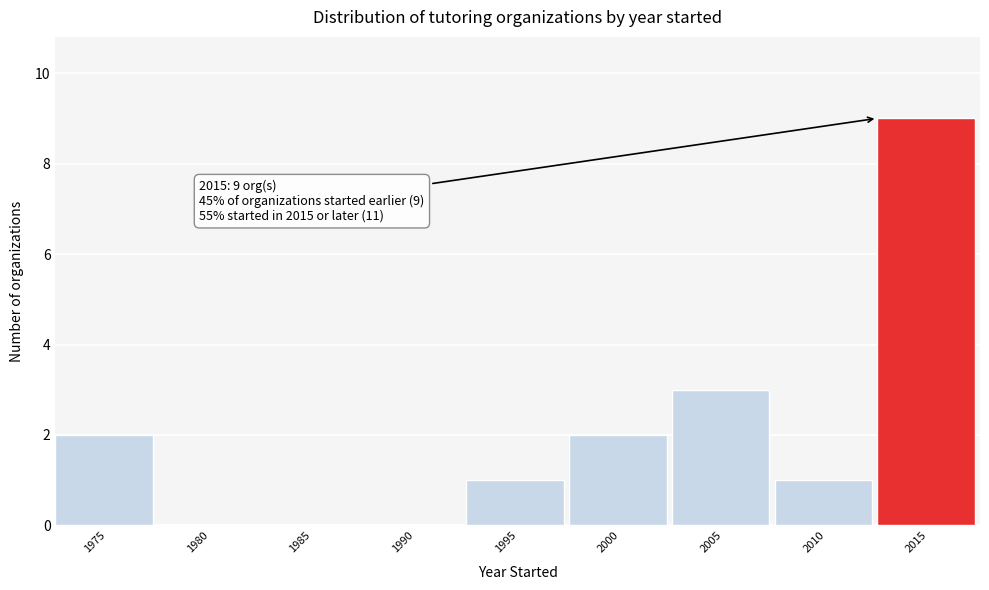

Reading left to right, what are all the values shown in this chart?

1975=2	1980=0	1985=0	1990=0	1995=1	2000=2	2005=3	2010=1	2015=9